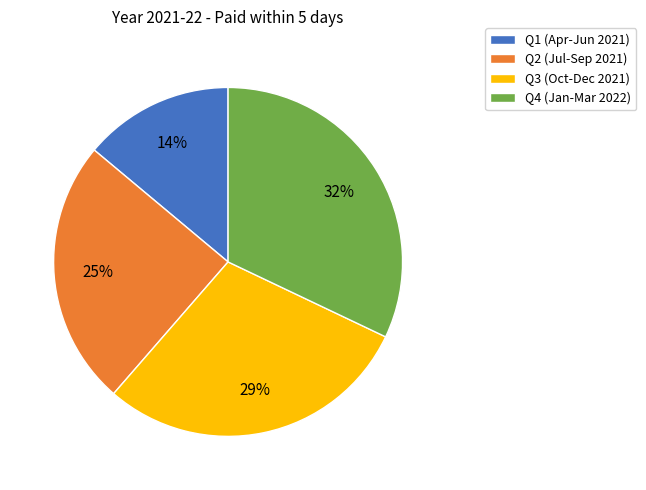

What percentage is the Q2 (Jul-Sep 2021) slice, to the nearest percent?

25%